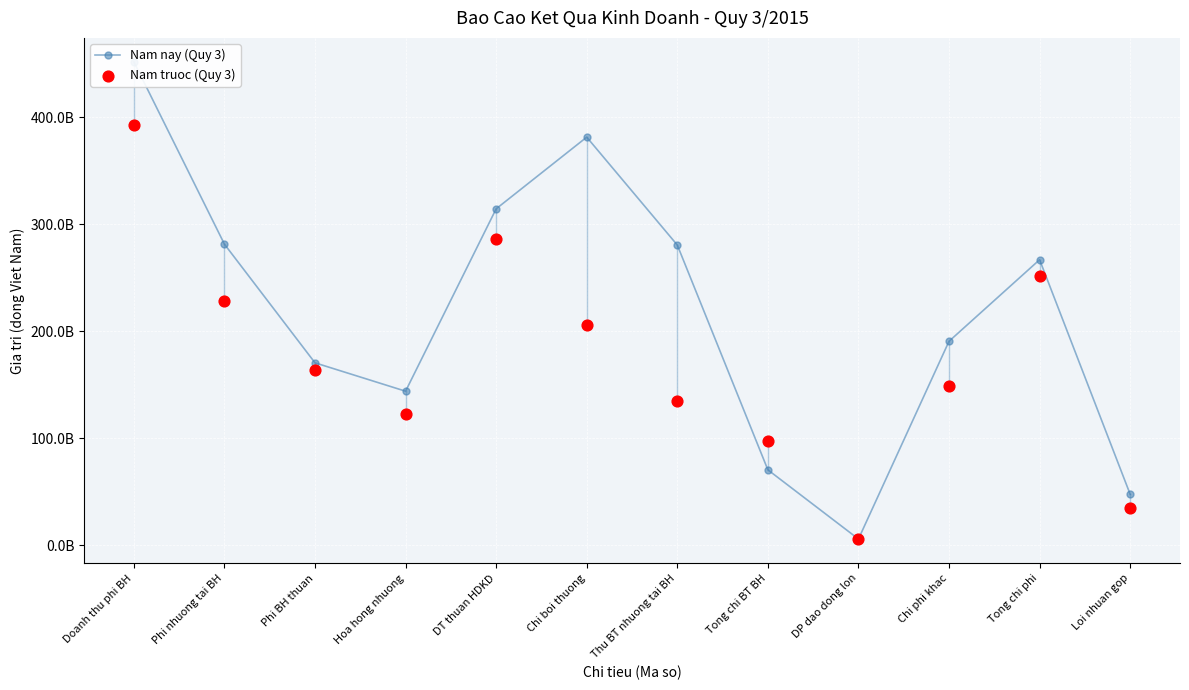

Which series has the largest total across all categories?

Nam nay (Quy 3)